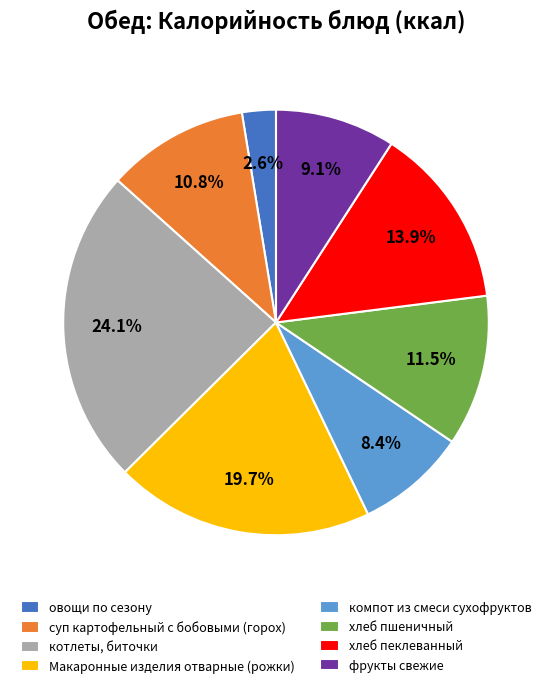

Is there any slice that represents more than half of the pie?

No